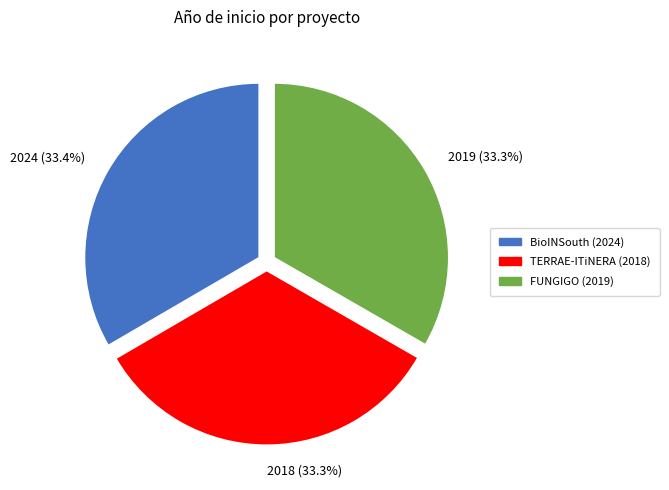

Is there a majority slice in this chart?

No